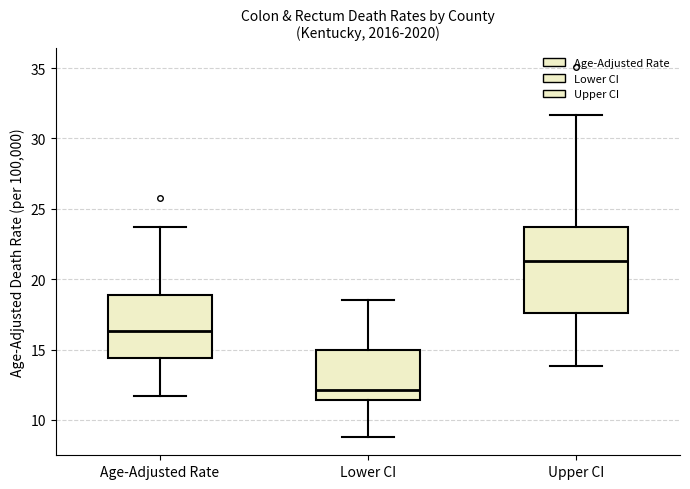

Reading left to right, read every box against the y-axis: the position of its median line, the range the box covers, and the ends of its whiskers. The values are not printed on the chart, so give them approximately, as read against the axis.

Age-Adjusted Rate: median 16.5, box 14.5 to 19.0, whiskers 11.5 to 23.5
Lower CI: median 12.0, box 11.5 to 15.0, whiskers 9.0 to 18.5
Upper CI: median 21.5, box 17.5 to 23.5, whiskers 14.0 to 31.5